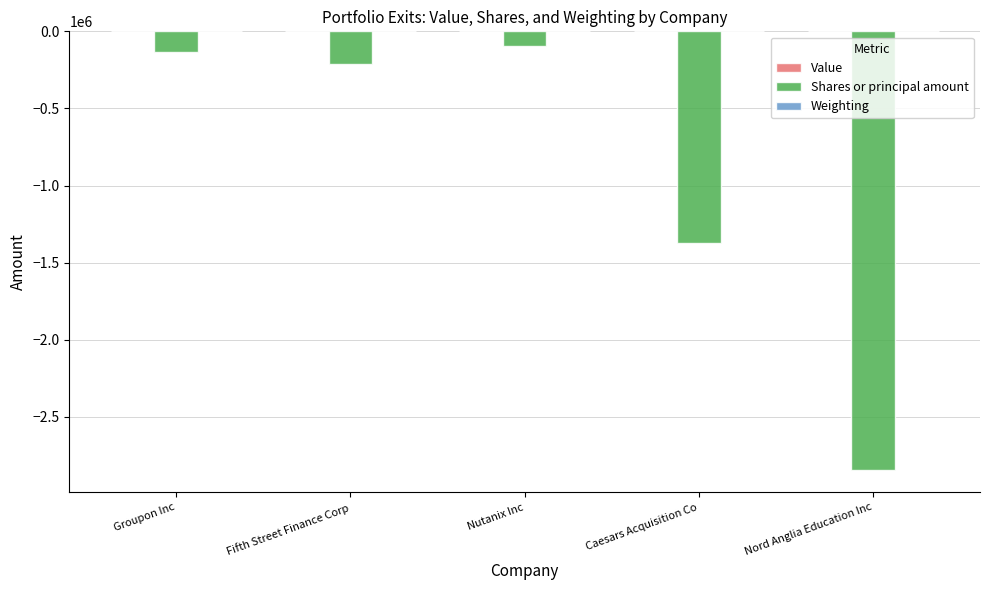

At which label does Shares or principal amount first exceed -215000?

Groupon Inc